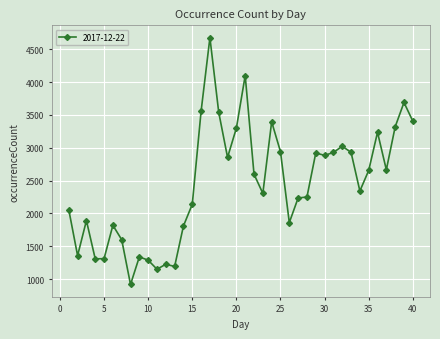

What is the difference between the maximum and second lowest values?

3526